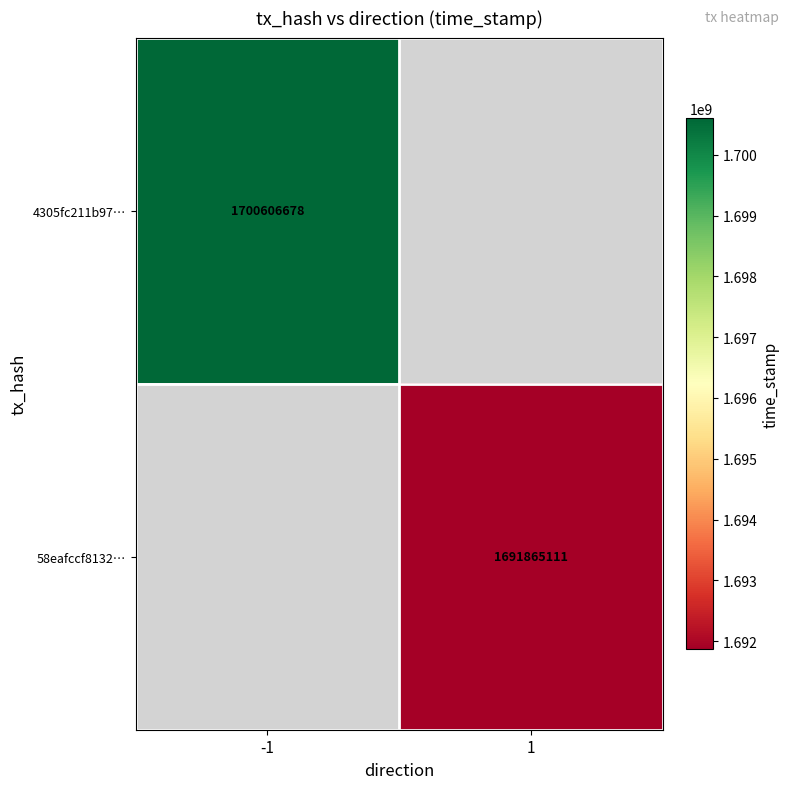

The 58eafccf8132… series shows 2742790908 at 1. True or false?

False